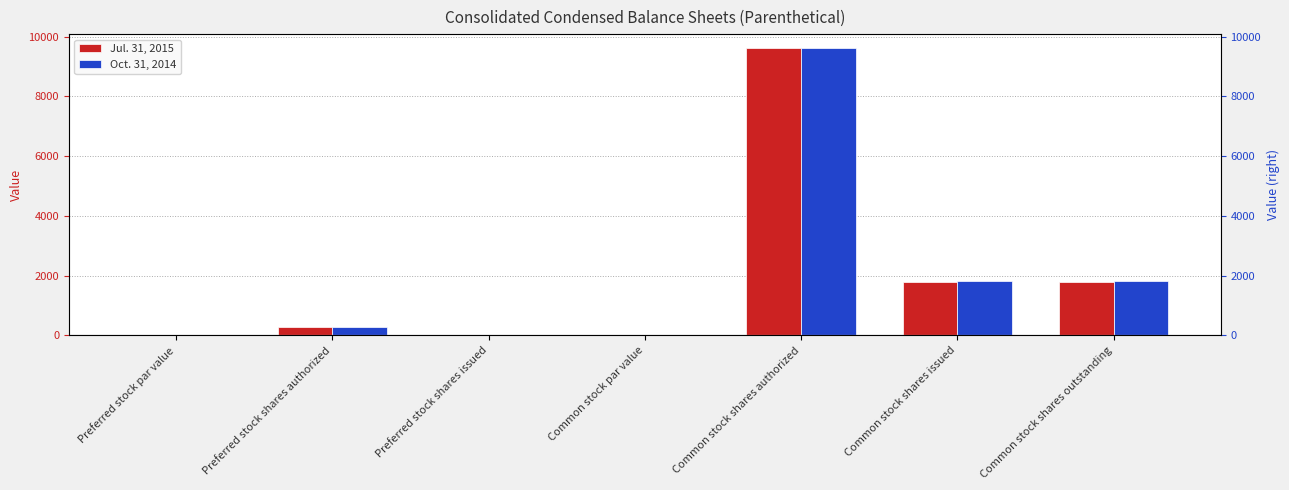

How many bars are there in total?

14